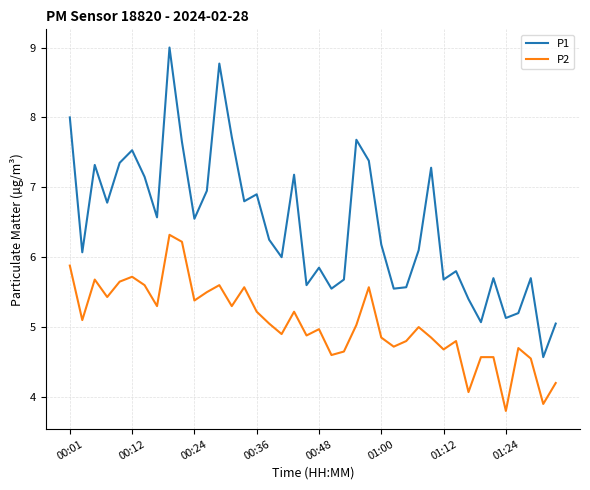

How many categories are shown in the chart?

40